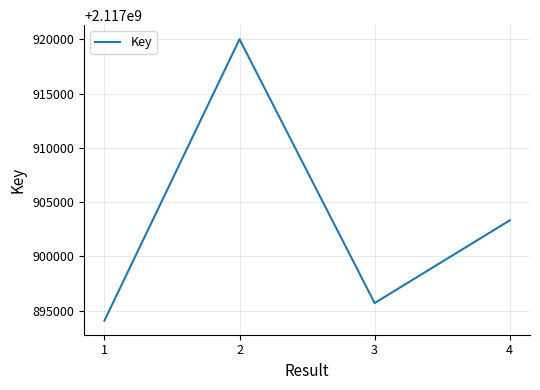

Rank the categories by value from lowest to highest.

1, 3, 4, 2